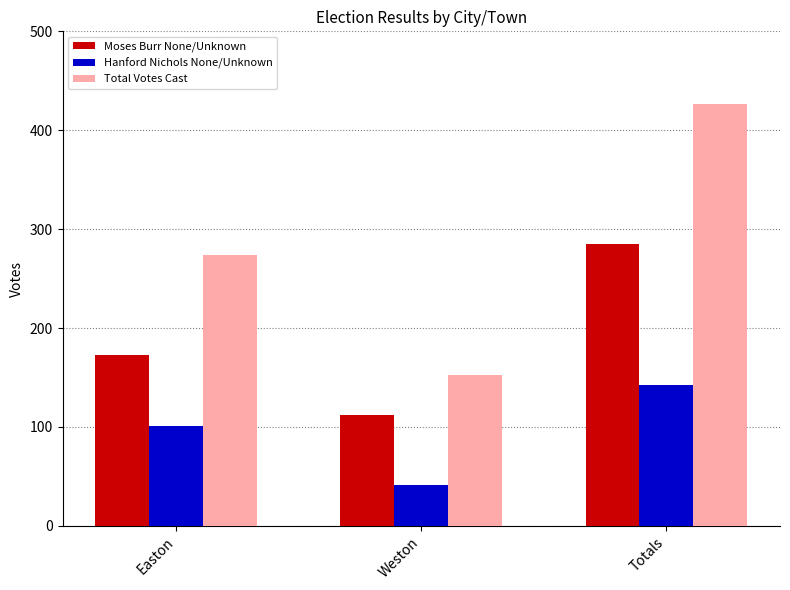

What is the maximum value shown in the chart?

427